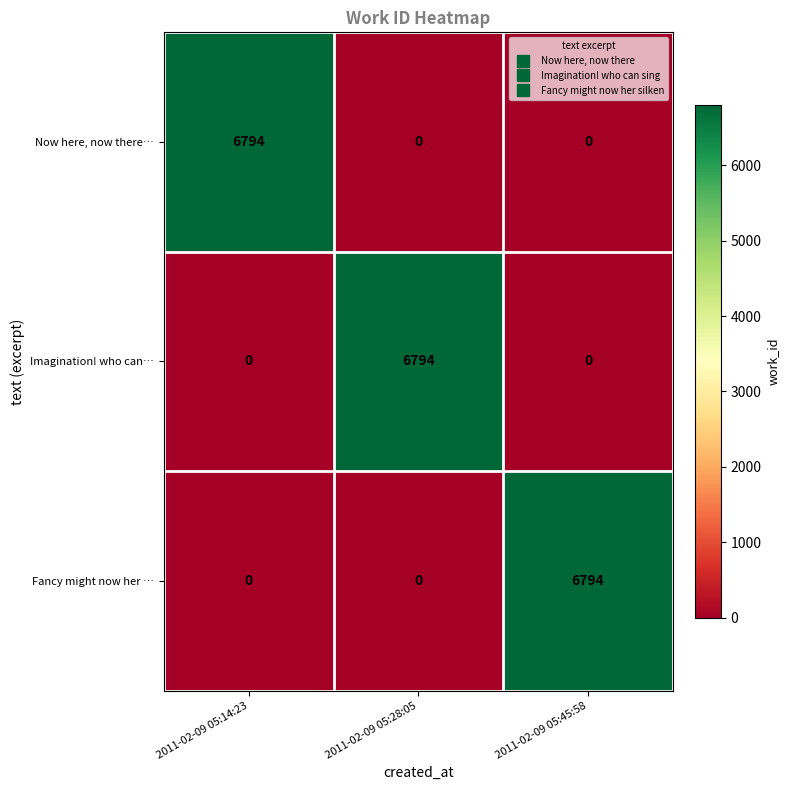

Is it true that Fancy might now her … equals 6794 at 2011-02-09 05:45:58?

True